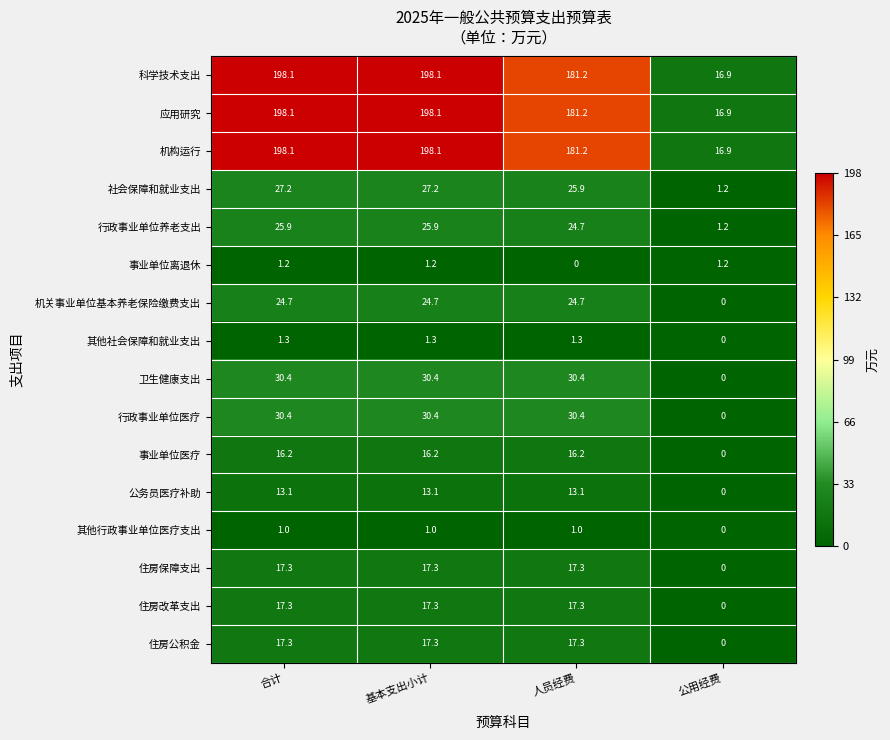

Is it true that 行政事业单位养老支出 equals 5.8 at 人员经费?

False